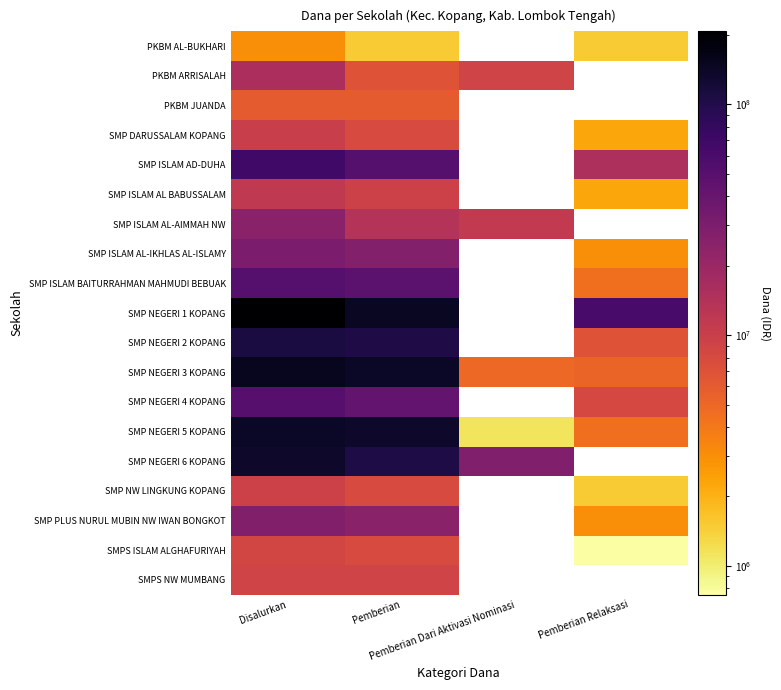

True or false: SMP NEGERI 2 KOPANG has a value of 110250000.0 at Disalurkan.

True